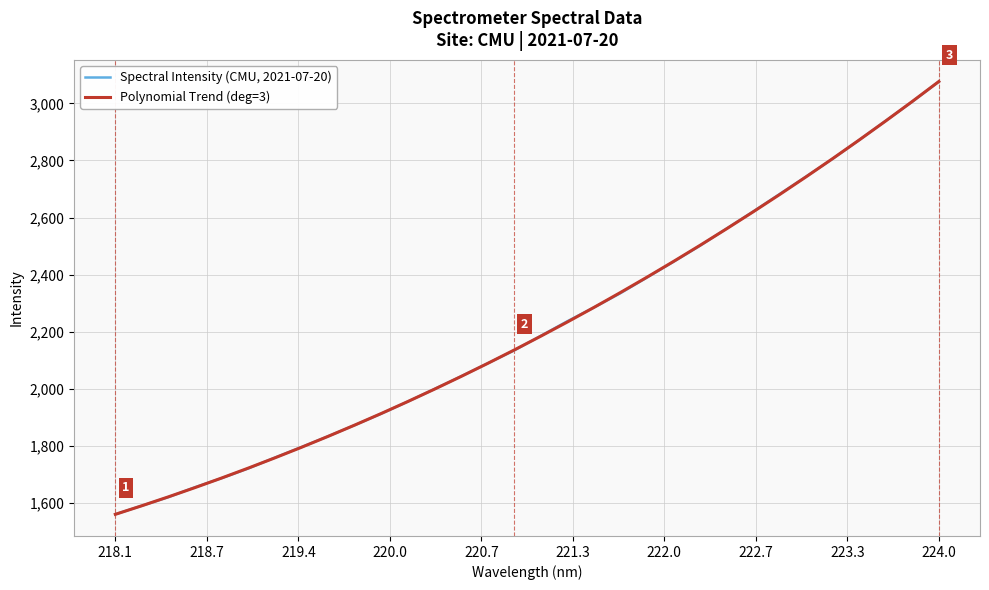

What is the maximum value shown in the chart?

3076.6